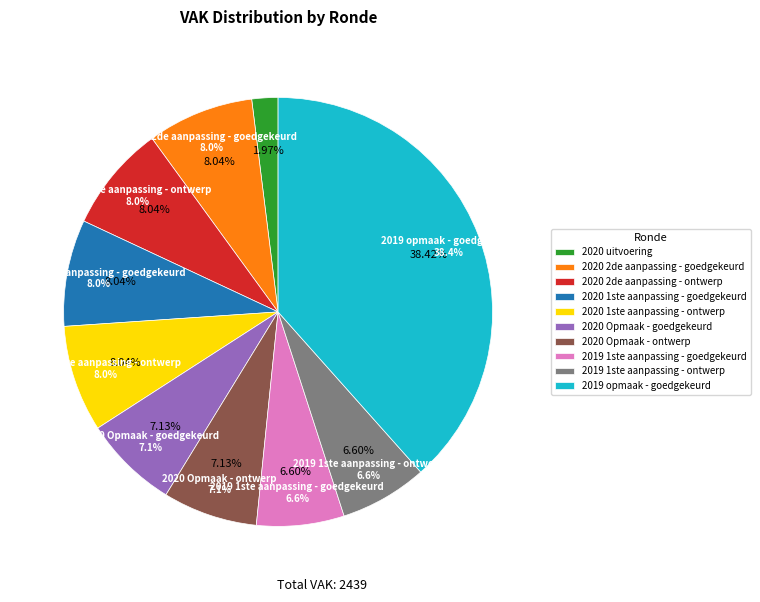

To the nearest percent, what percentage of the pie is 2020 Opmaak - goedgekeurd?

7%